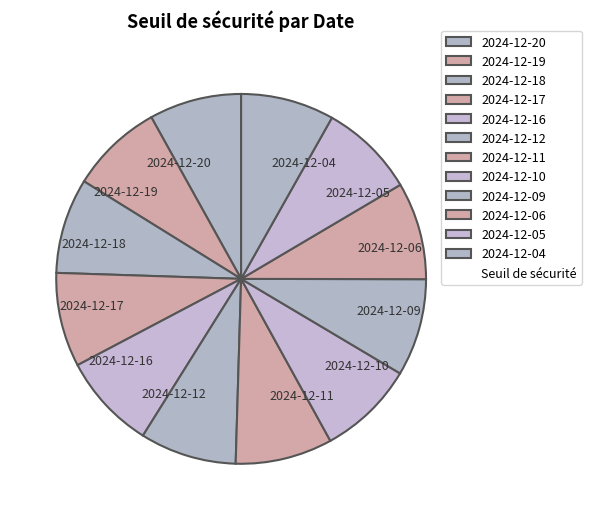

Does 2024-12-04 account for over 50% of the chart?

No